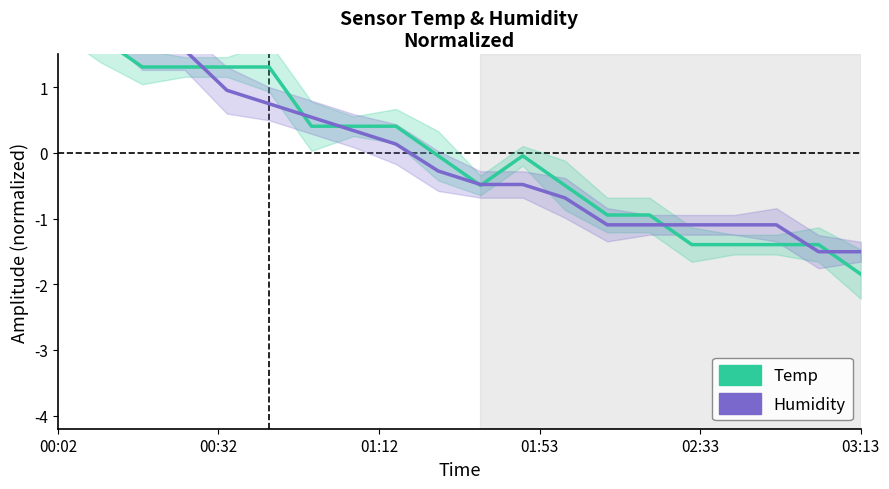

Which series has the widest spread of values?

Temp